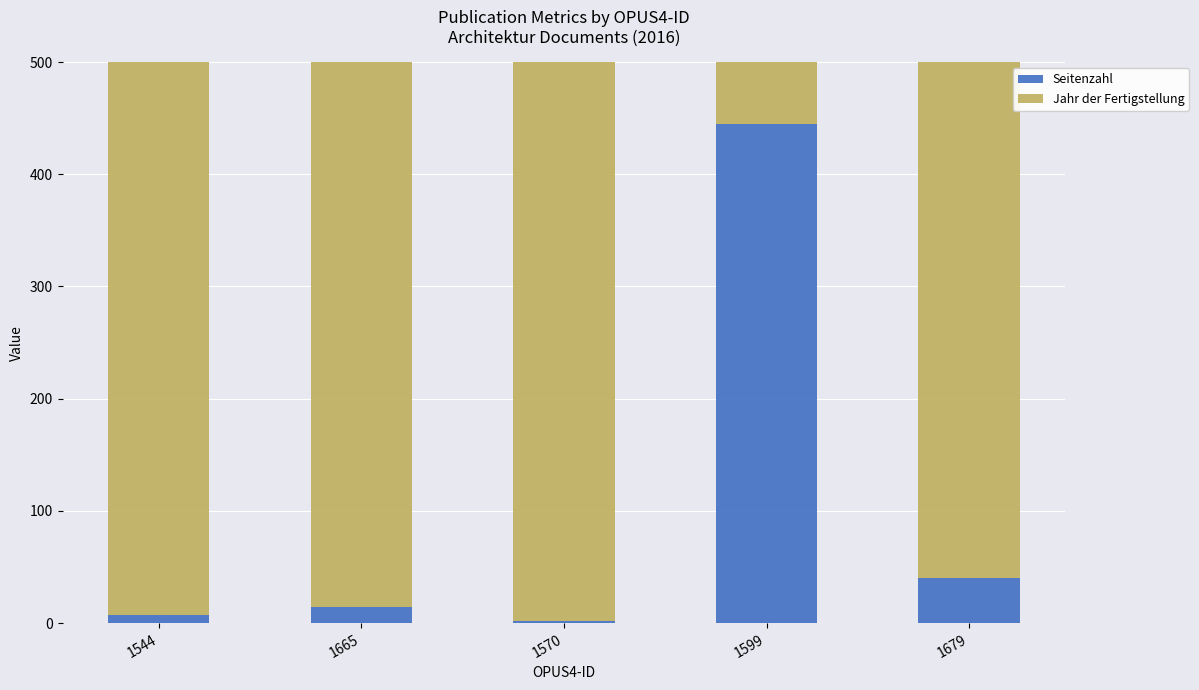

Between 1544 and 1679, which series saw the biggest shift?

Seitenzahl